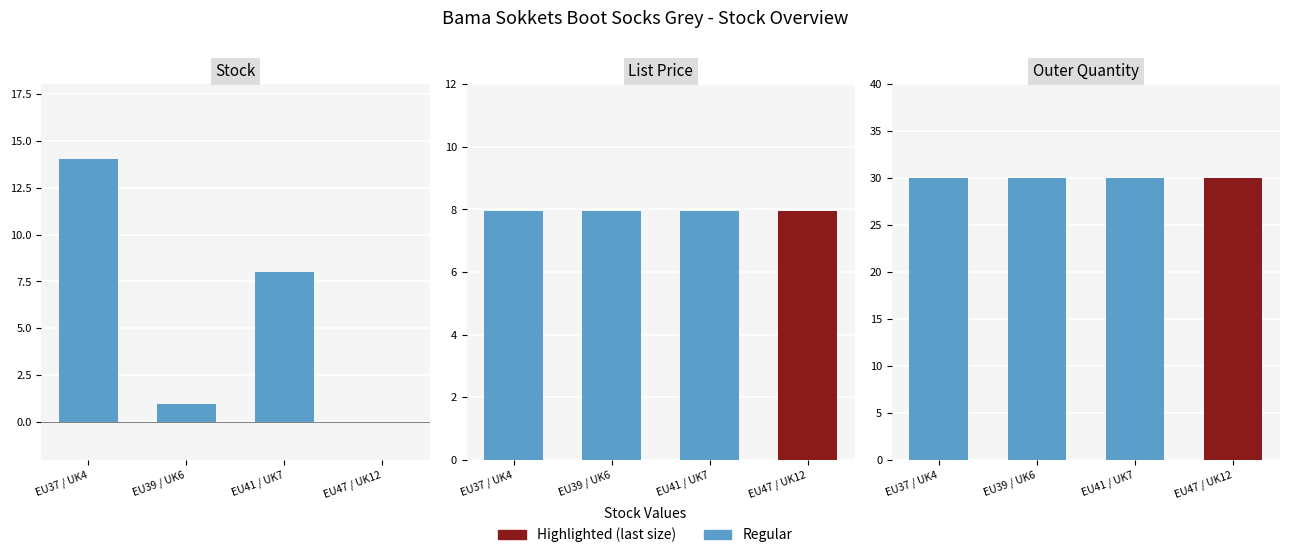

What is the sum of the List Price values at EU47 / UK12 and EU37 / UK4?

15.9